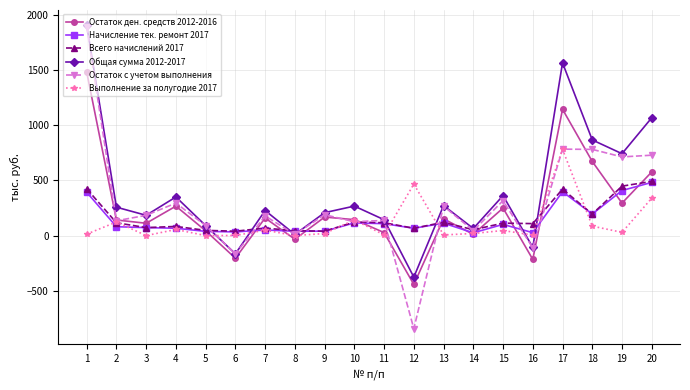

Which series changed the most between 18 and 19?

Остаток ден. средств 2012-2016